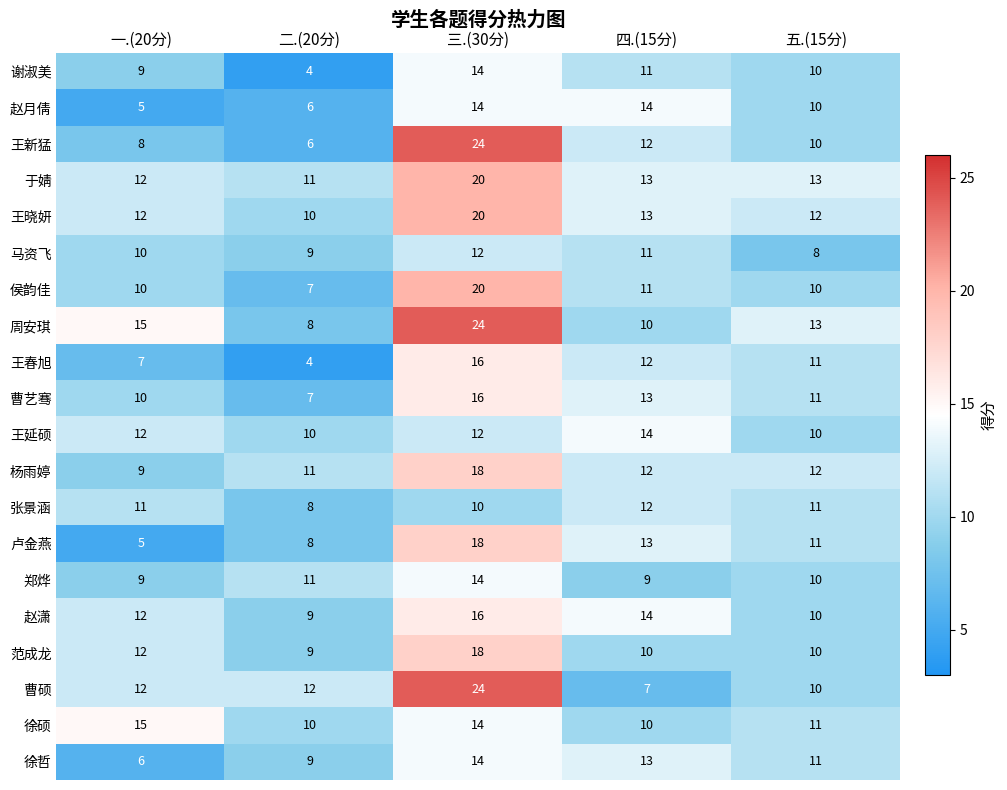

What is the total value across all series at 五.(15分)?

214